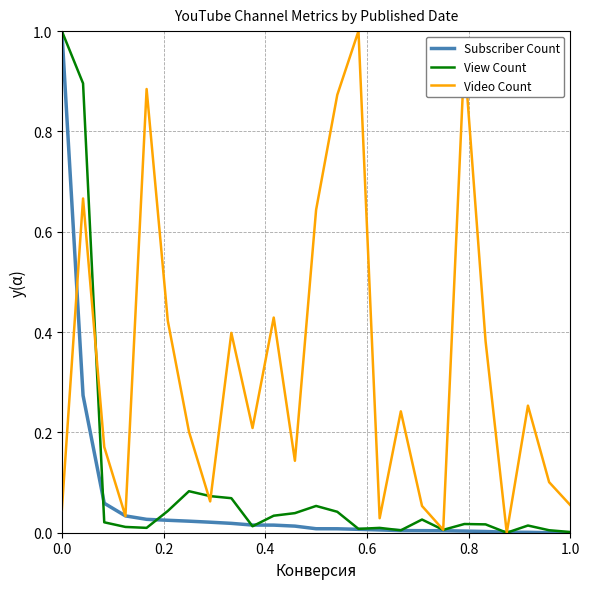

What is the greatest value displayed?

1.0